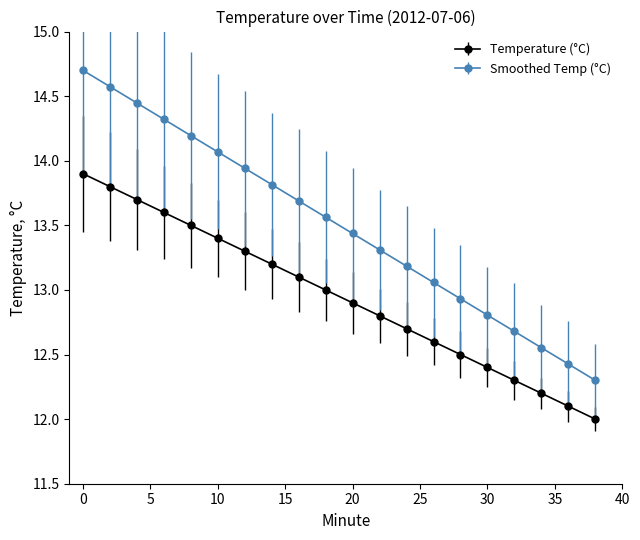

At how many categories does at least one series exceed 13?

14